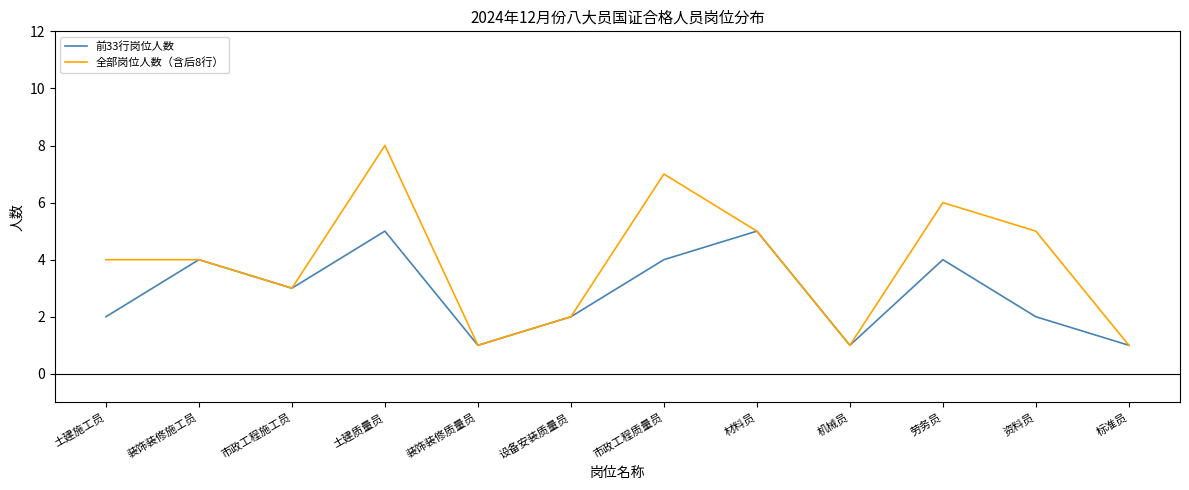

What position from the right is 材料员?

5